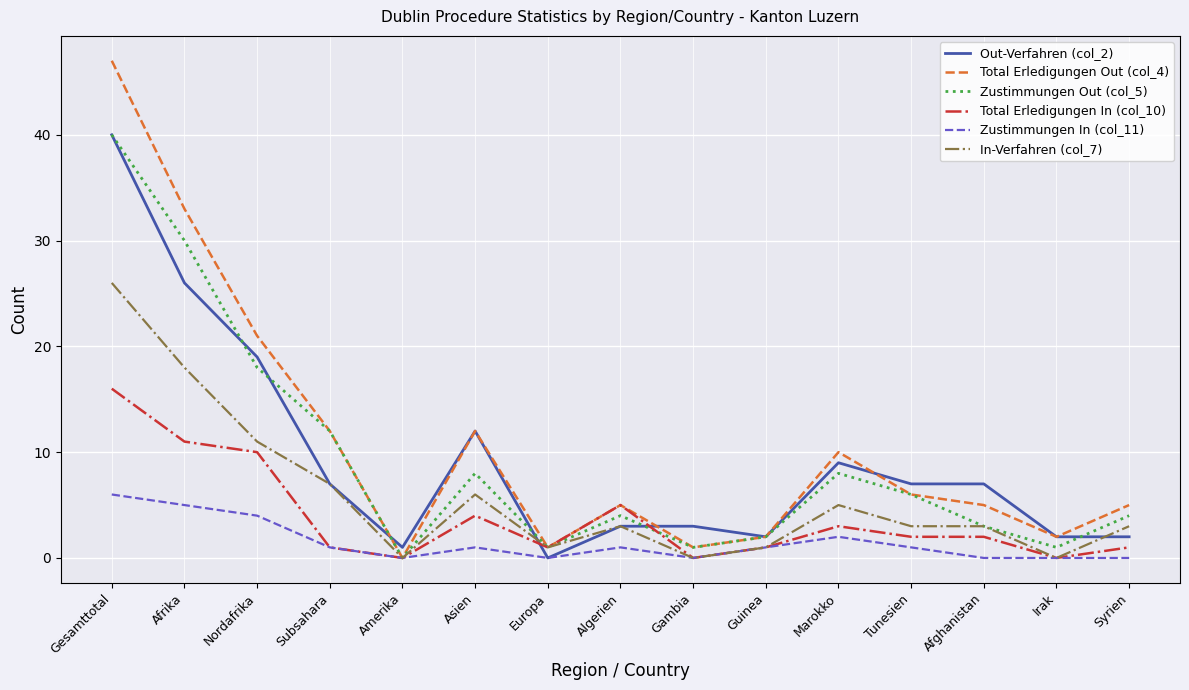

How many lines are shown in the chart?

6